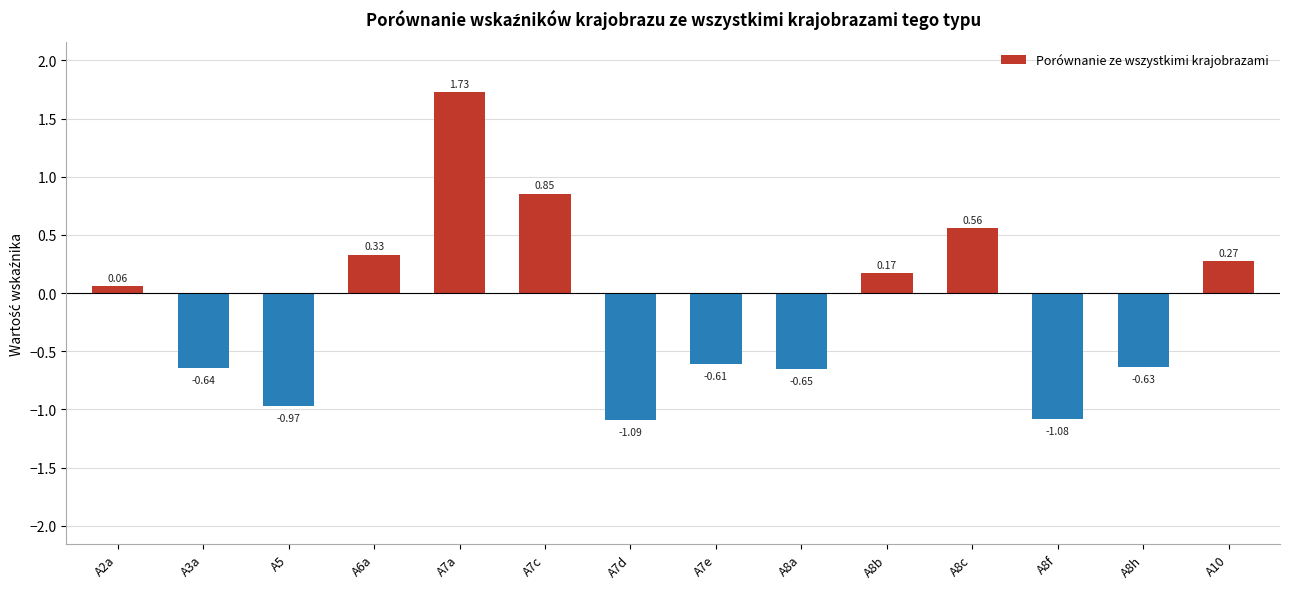

At which category does the chart reach its peak across all series?

A7a